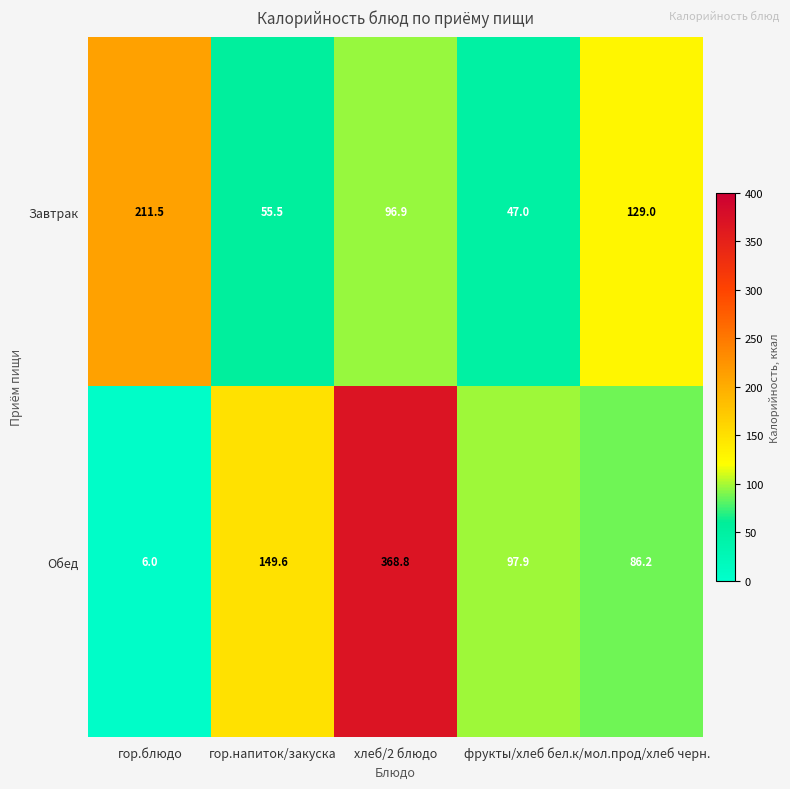

What is the difference between the maximum and minimum values in the Обед series?

362.8